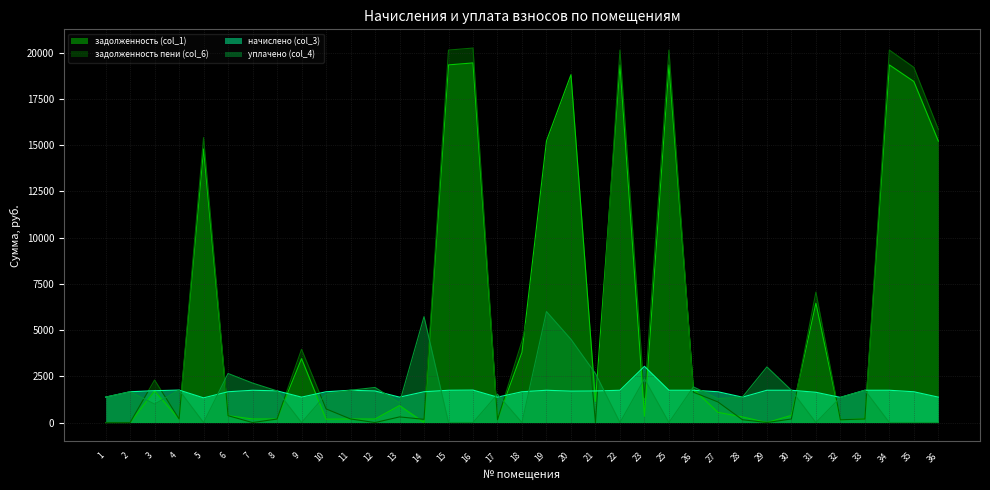

What is the average value of the начислено (col_3) series?

1672.2